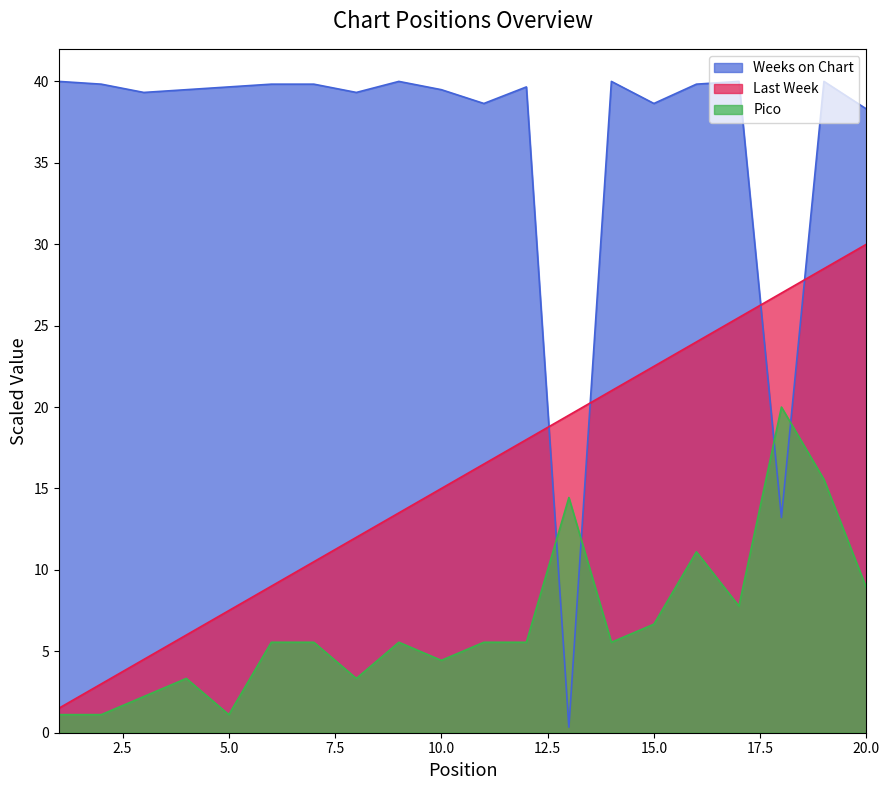

Between 20 and 1, which is larger?

20